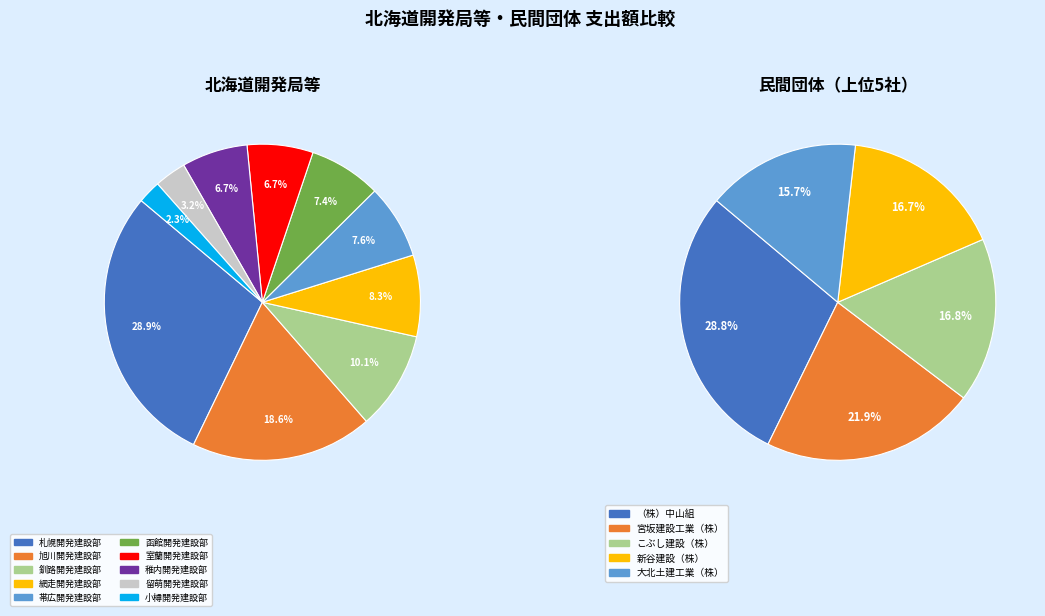

How many segments does this pie chart have?

10